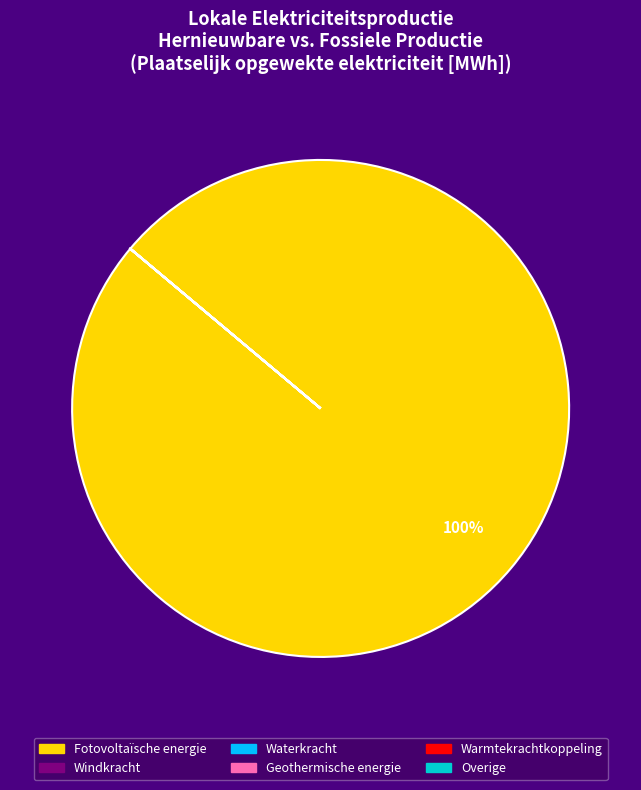

Which slice is the largest?

Fotovoltaïsche energie